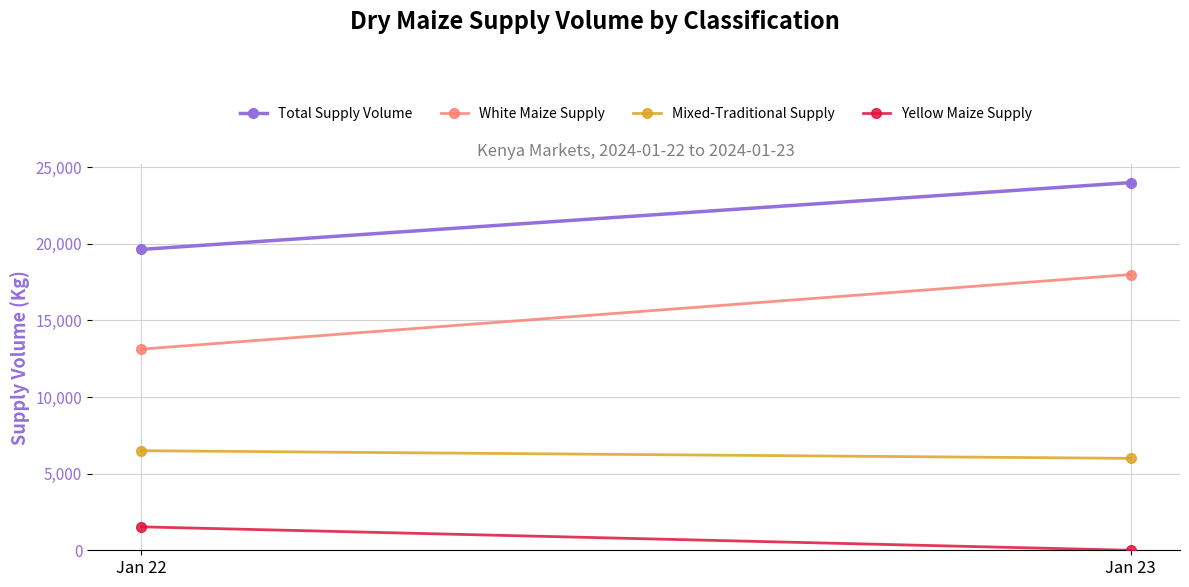

Rank the series by their average value, from lowest to highest.

Yellow Maize Supply, Mixed-Traditional Supply, White Maize Supply, Total Supply Volume